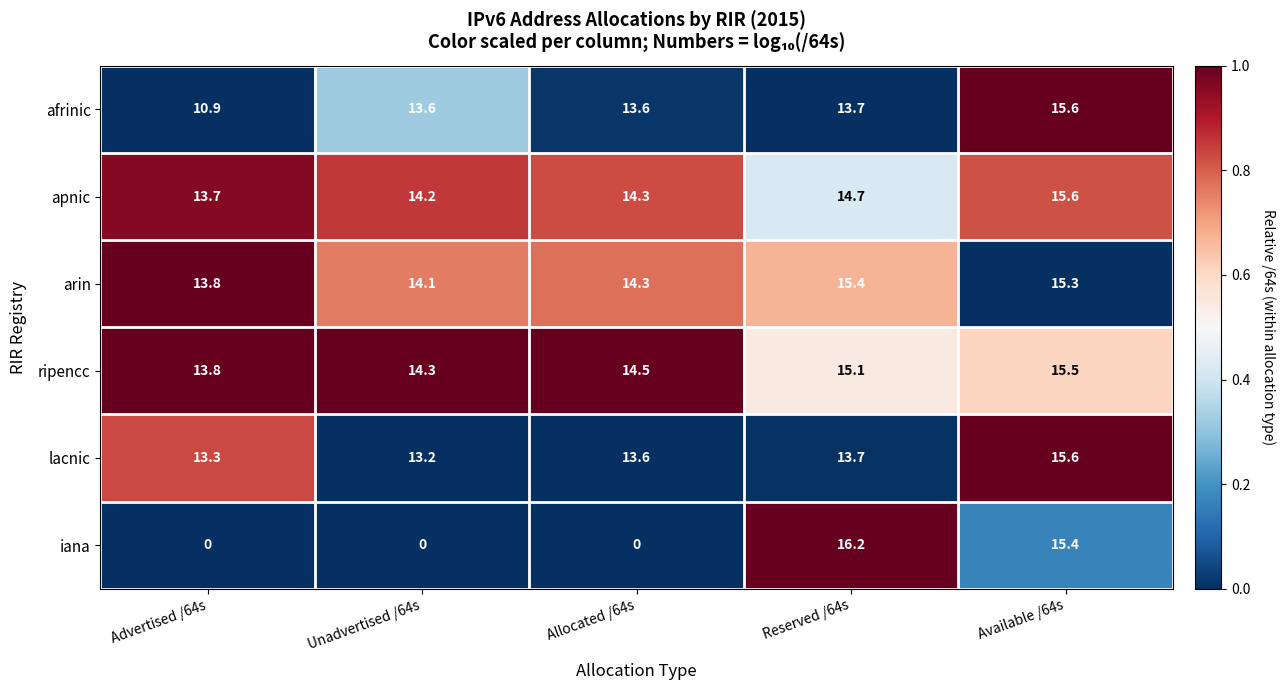

Which series has the largest range (max minus min)?

iana